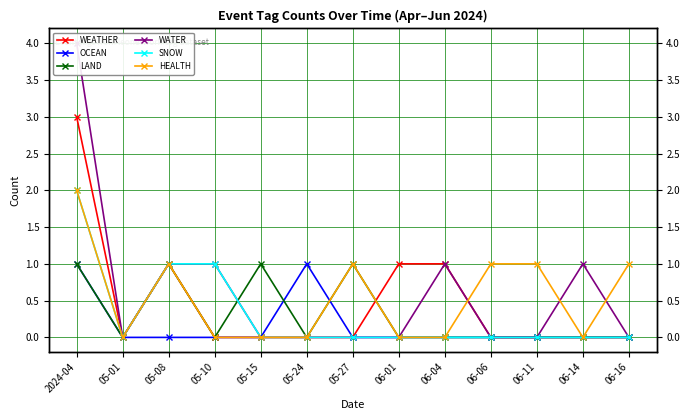

What is the label of the 10th point from the left?

06-06